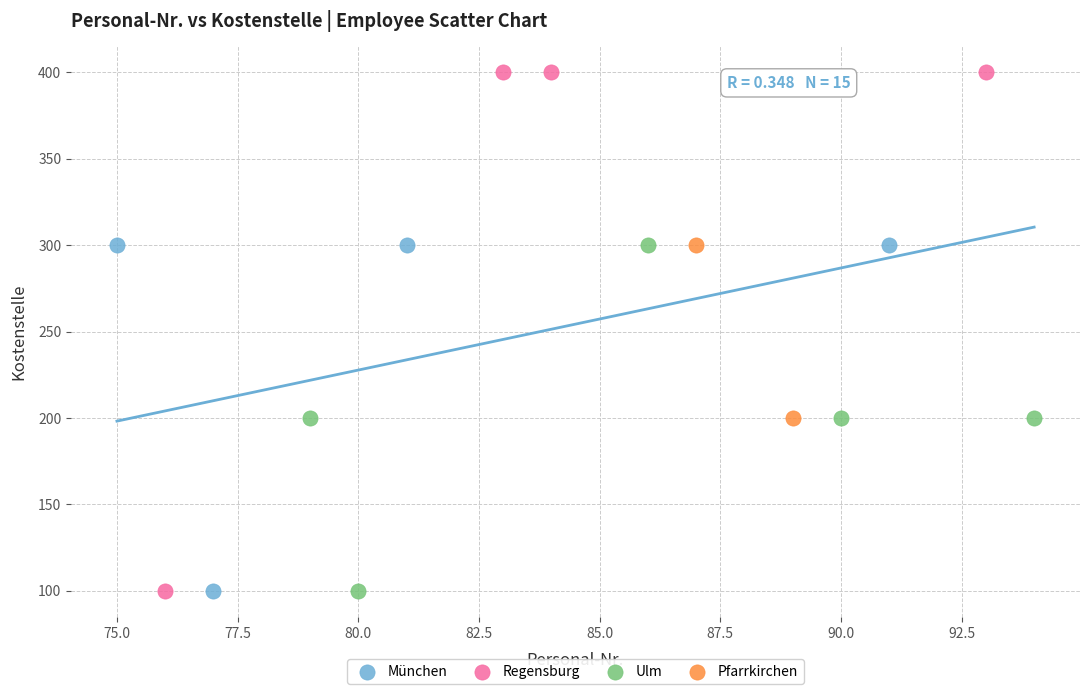

What are all the series names shown in the legend?

Ulm, Pfarrkirchen, München, Regensburg